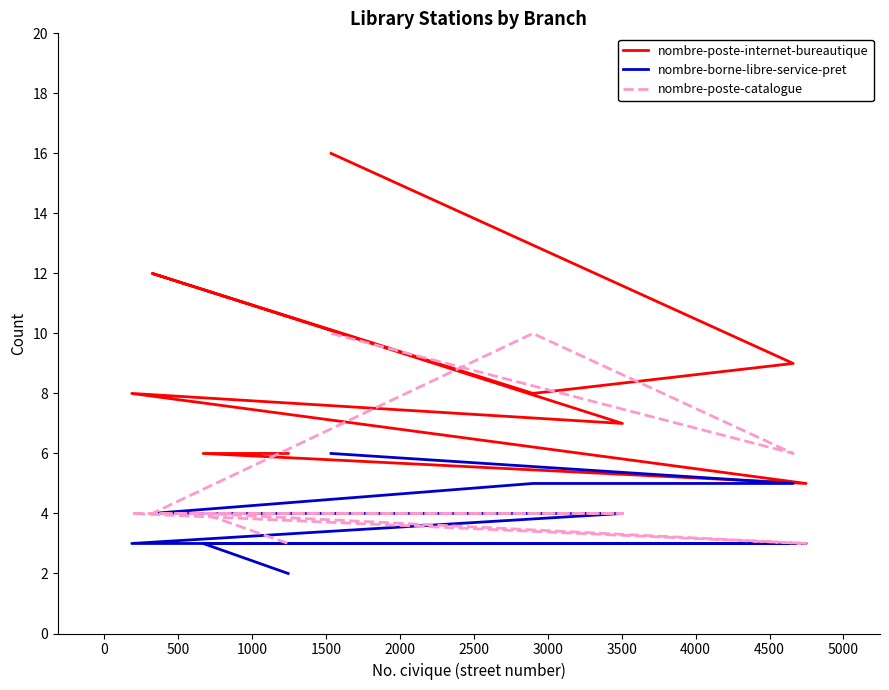

What is the difference between the maximum and minimum values in the nombre-poste-catalogue series?

7